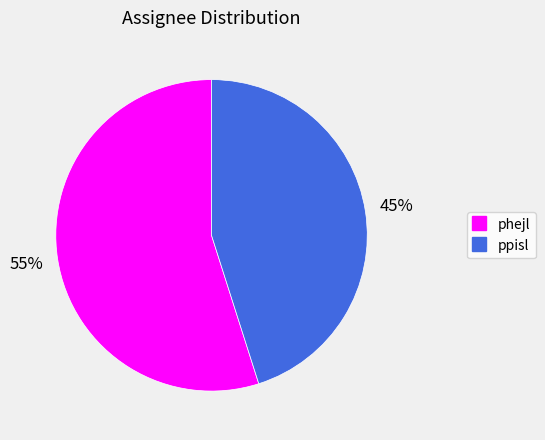

Which slice is the smallest?

ppisl